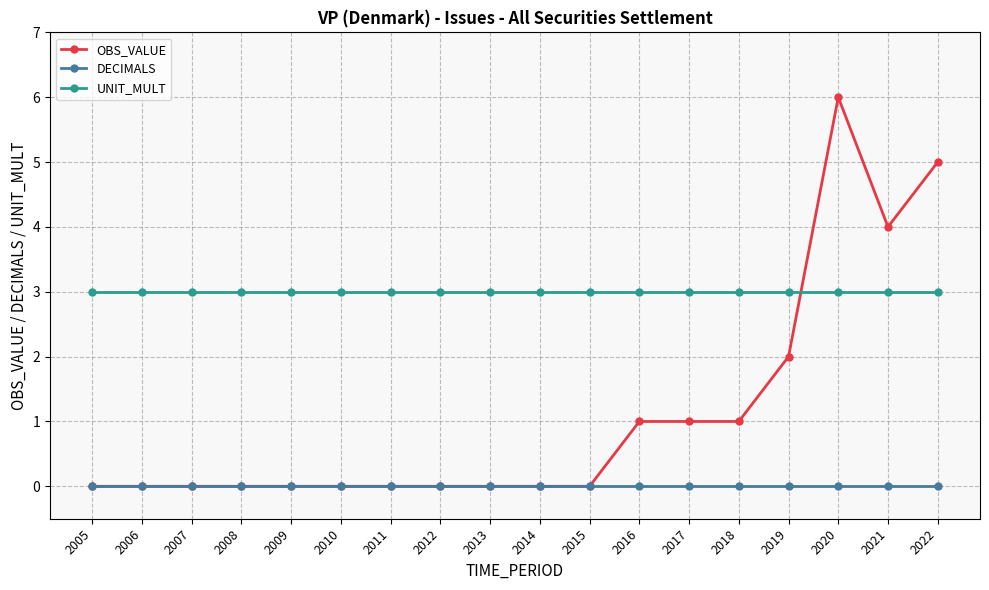

What is the total value across all series at 2020?

9